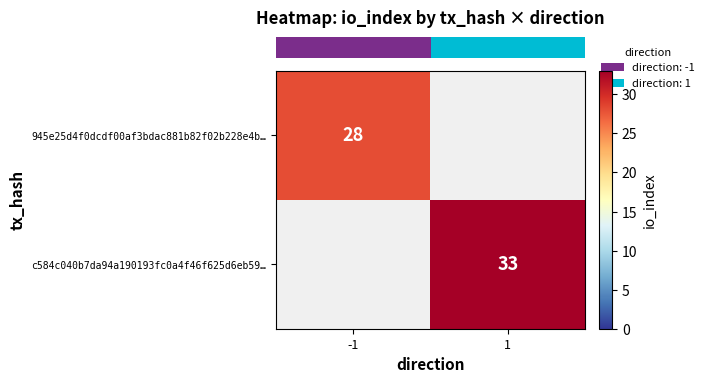

What is the highest value of the row_0 series?

28.0